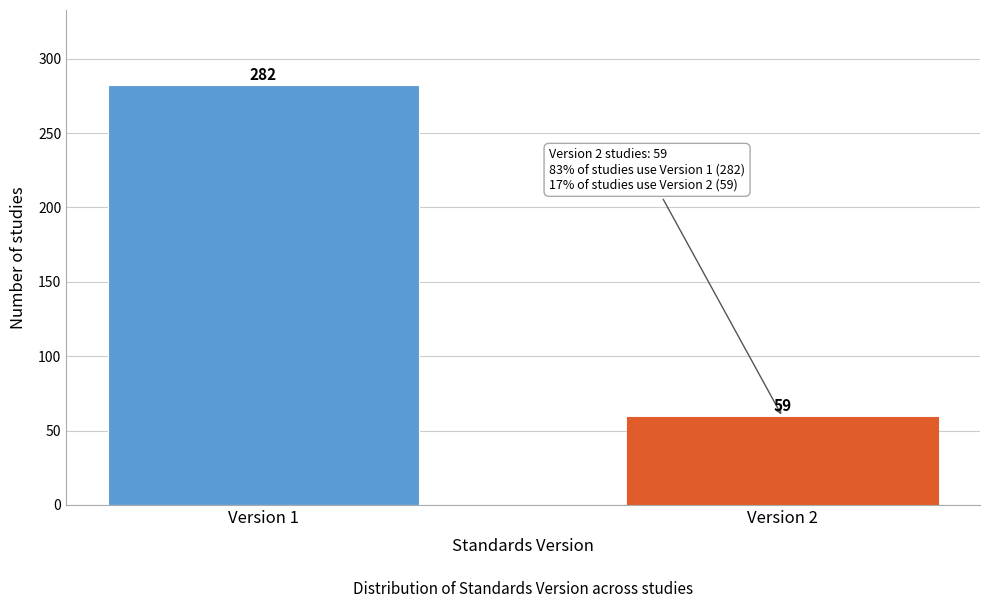

Reading left to right, list all the values displayed in this chart.

282	59